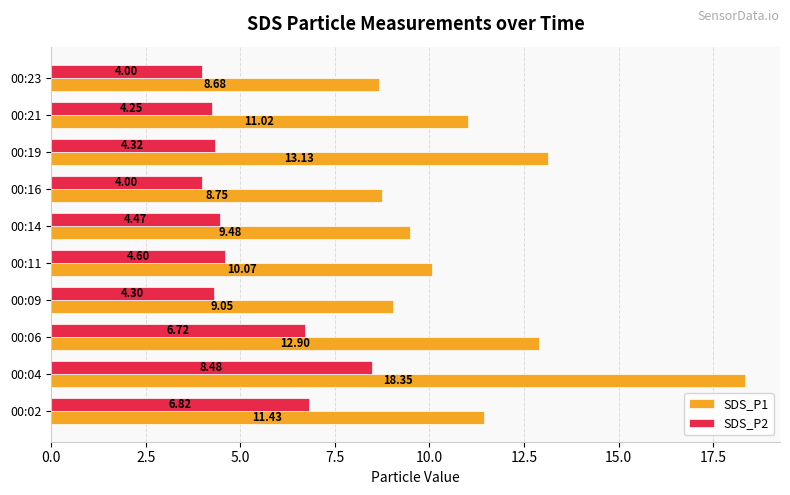

Count the number of categories in the chart.

10